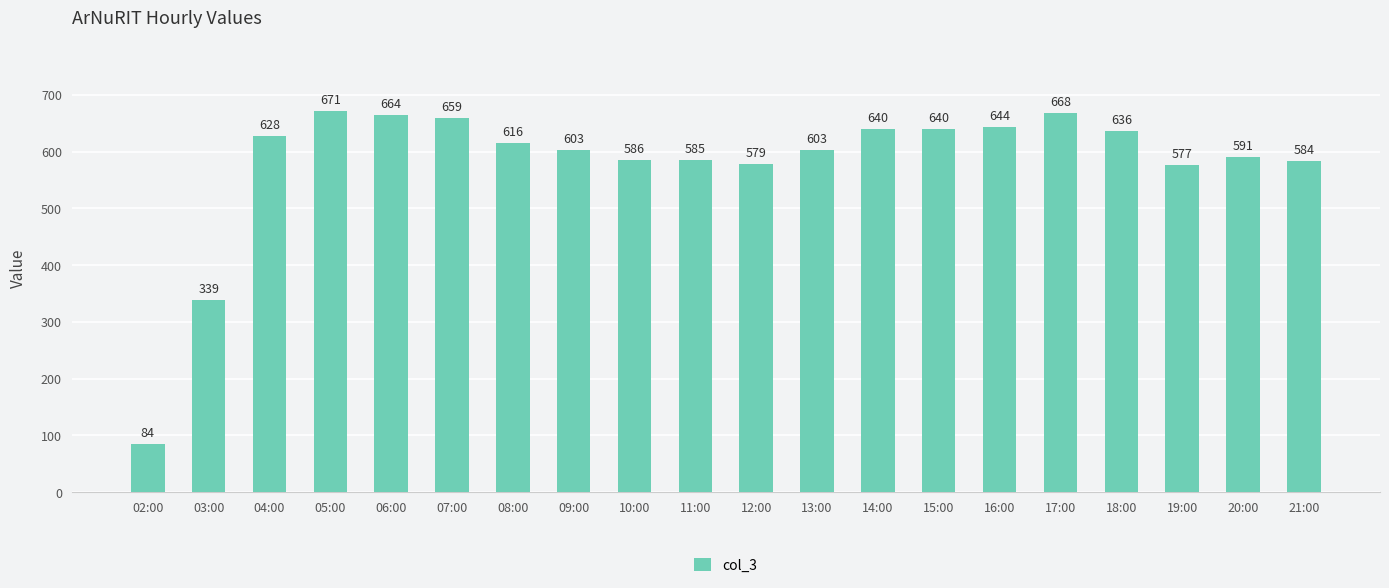

What is the value of the 10th bar from the left?

585